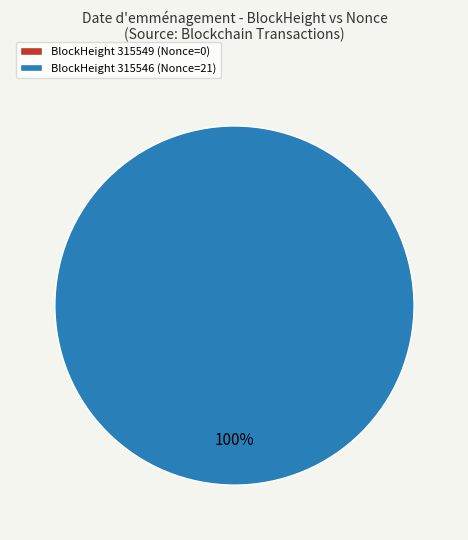

To the nearest percent, what is the average slice percentage?

50%